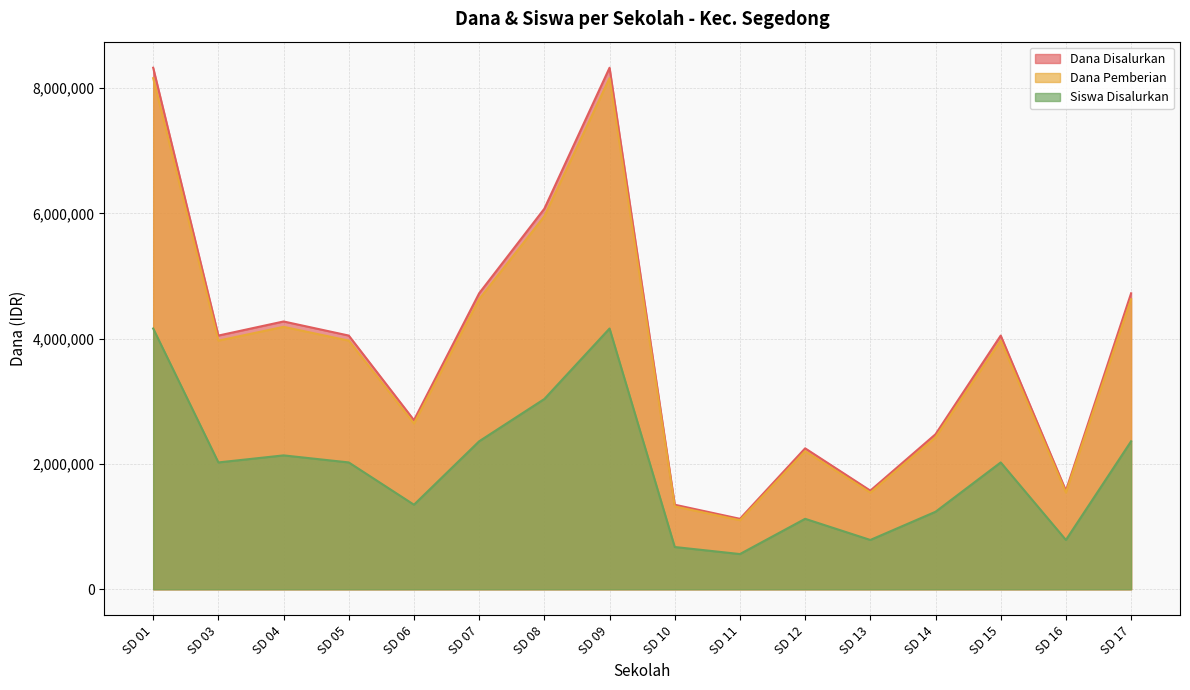

Which label corresponds to the largest value in the chart?

SD 01